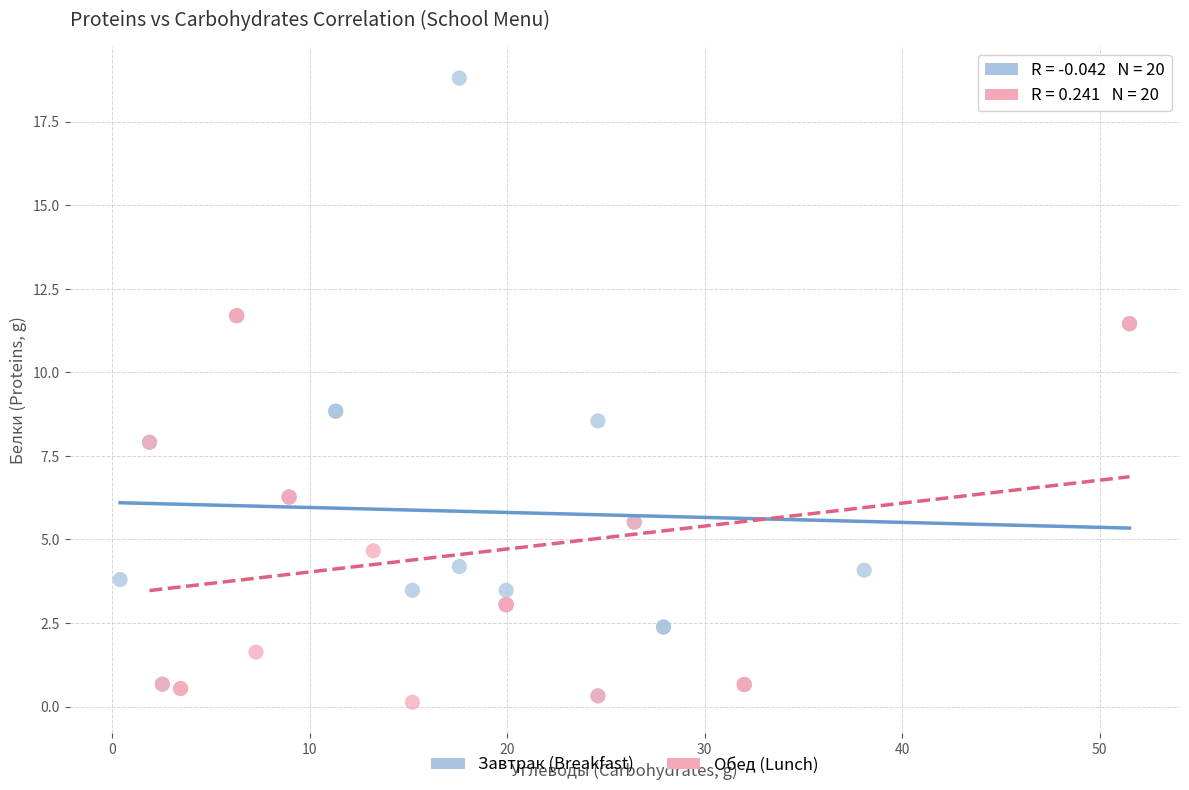

Which series reaches the maximum Y coordinate?

Завтрак (Breakfast)